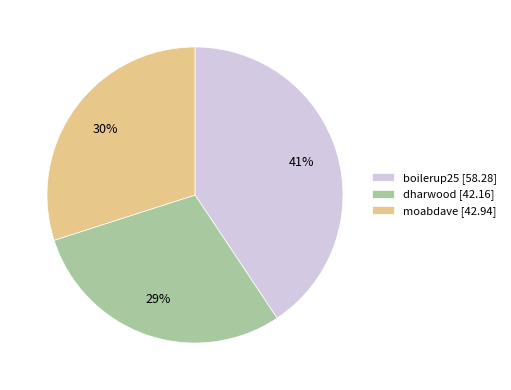

Which category has the smallest portion of the pie?

dharwood